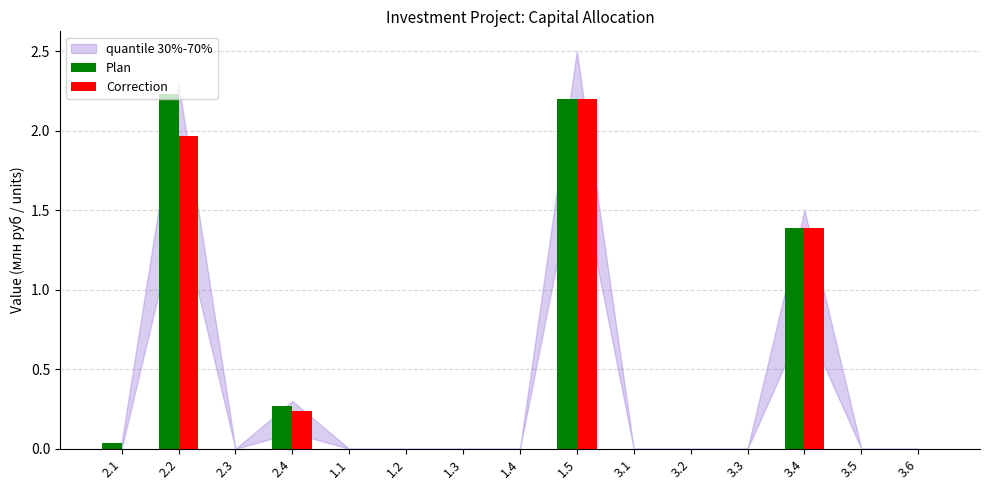

What is the sum of all Plan values?

6.1